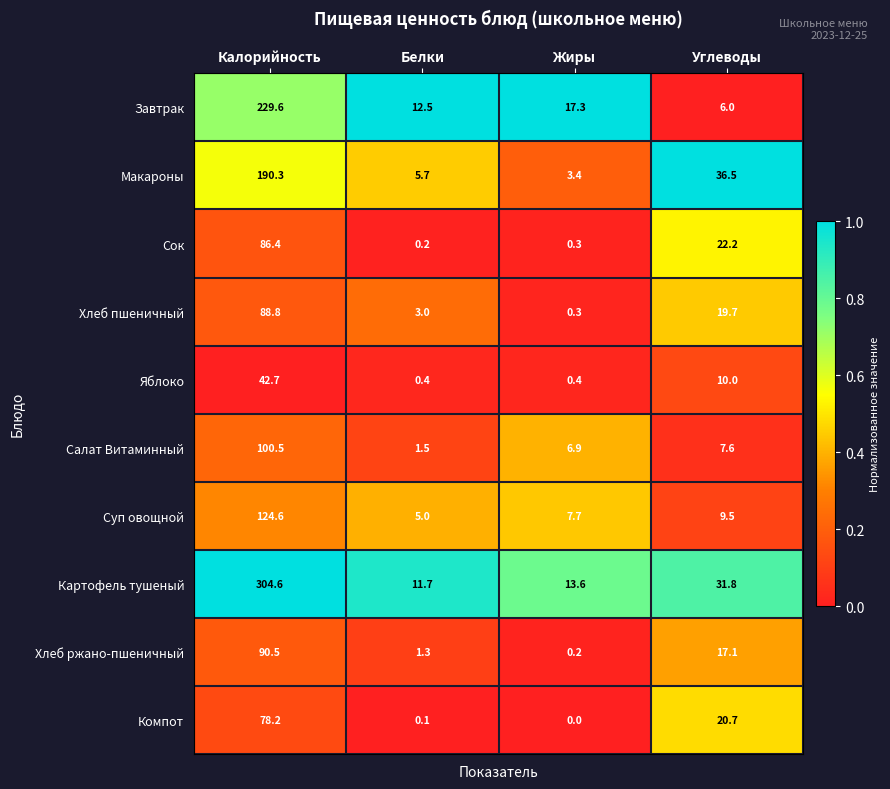

What is the difference between the highest and lowest values at Углеводы?

30.5